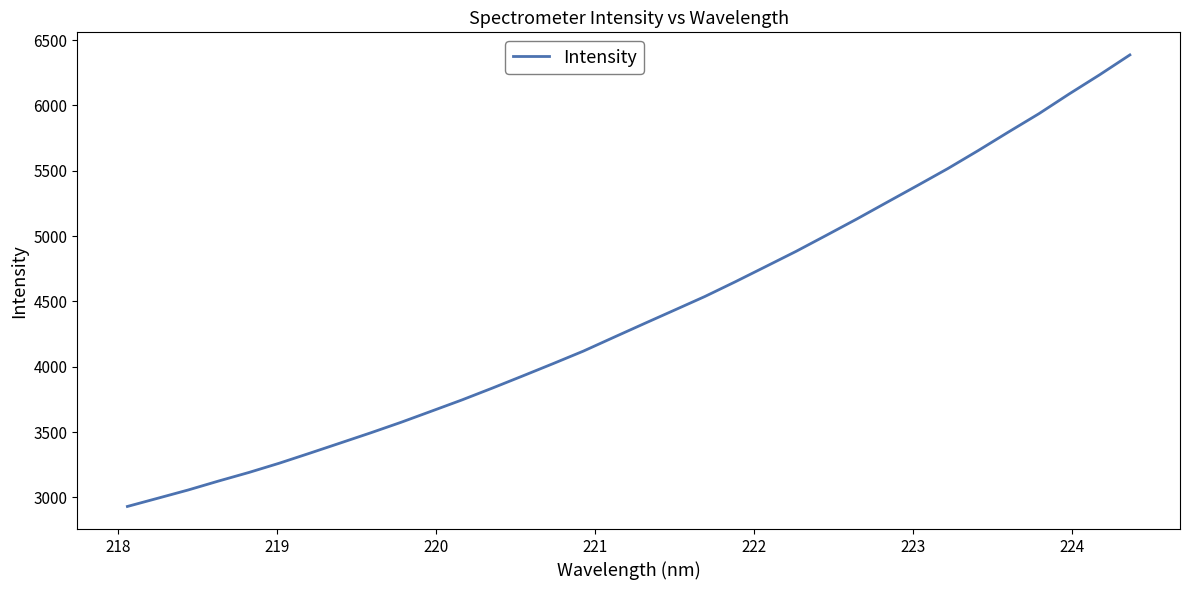

What is the maximum value shown in the chart?

6386.1